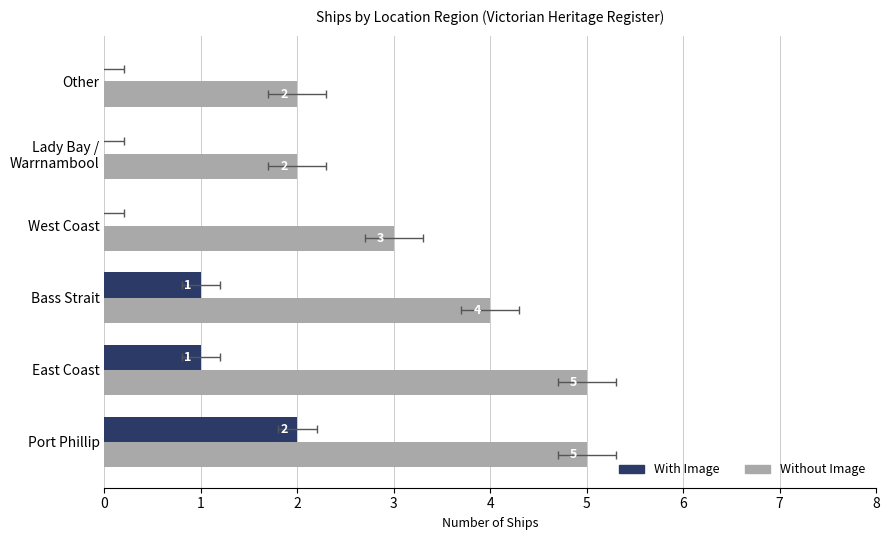

Which has a higher value, Bass Strait or East Coast?

Bass Strait